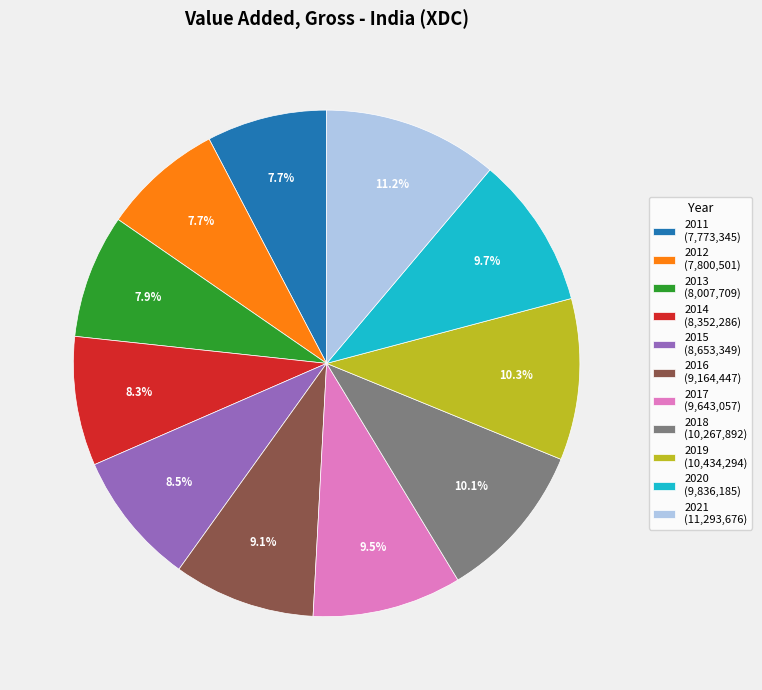

To the nearest percent, what is the difference between the 2013 and 2018 slice percentages?

2%